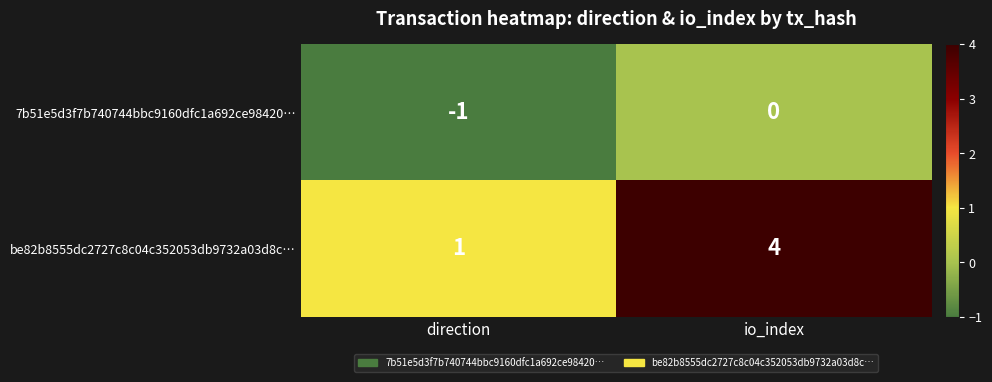

At which label is 7b51e5d3f7b740744bbc9160dfc1a692ce98420… closest to 0?

io_index